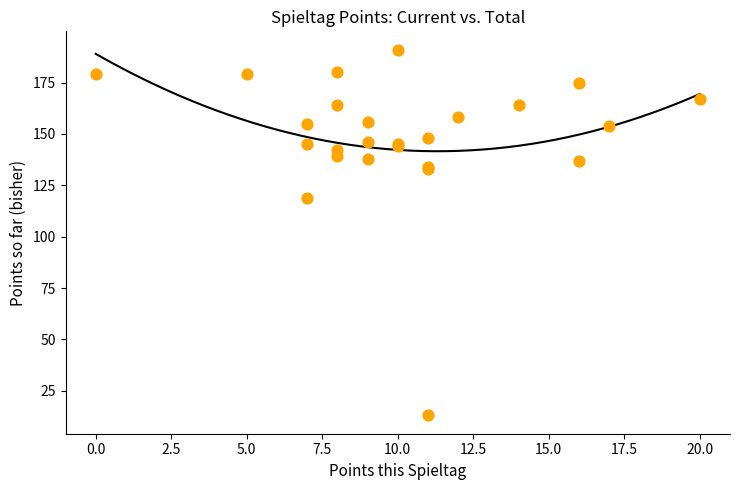

What Y value in the scatter plot is closest to 102?

119